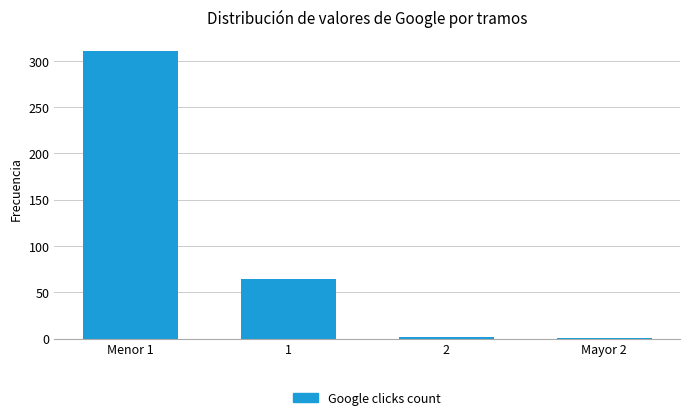

What is the difference between the second highest and second lowest values?

62